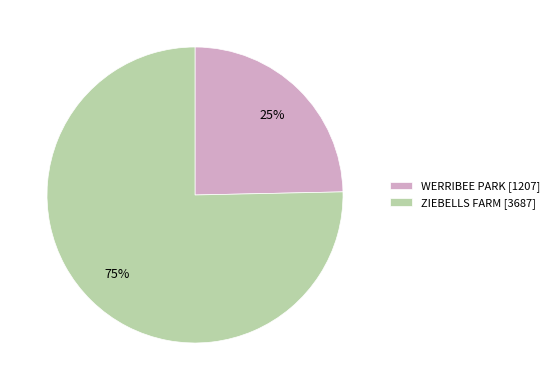

How many slices are in this pie chart?

2